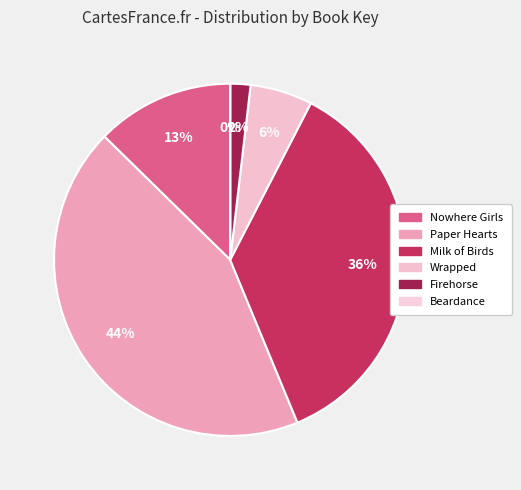

How many slices are in this pie chart?

6